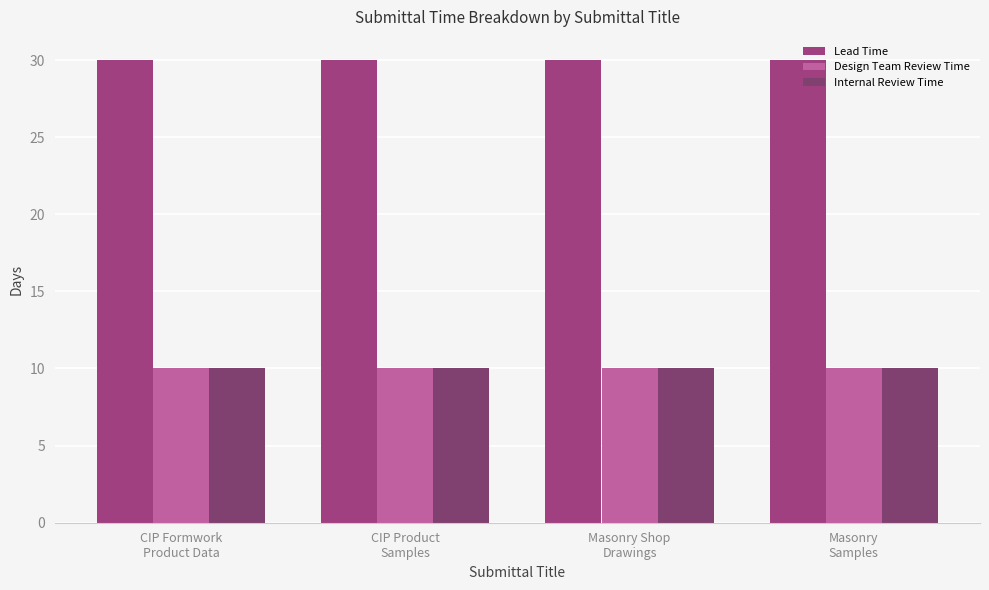

Reading left to right, what are all the values shown in this chart?

Lead Time: CIP Formwork
Product Data=30	CIP Product
Samples=30	Masonry Shop
Drawings=30	Masonry
Samples=30
Design Team Review Time: CIP Formwork
Product Data=10	CIP Product
Samples=10	Masonry Shop
Drawings=10	Masonry
Samples=10
Internal Review Time: CIP Formwork
Product Data=10	CIP Product
Samples=10	Masonry Shop
Drawings=10	Masonry
Samples=10